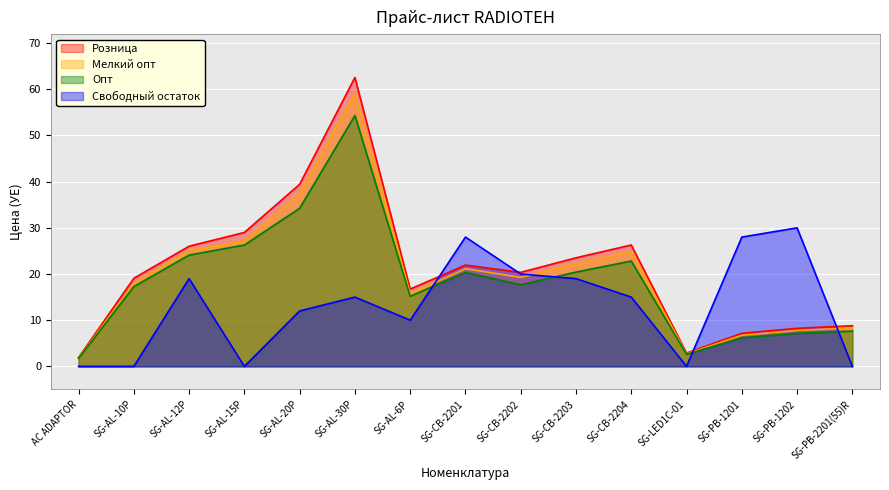

After their last crossing, which series has the higher values: Свободный остаток or Опт?

Опт